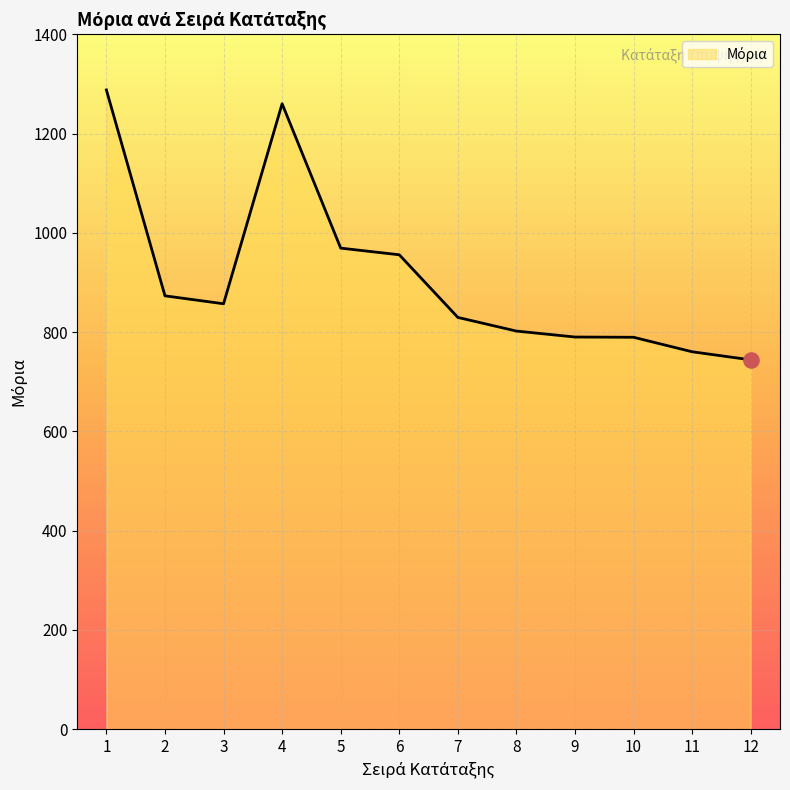

Approximately how many times larger is the value at 11 compared to 12?

1.0